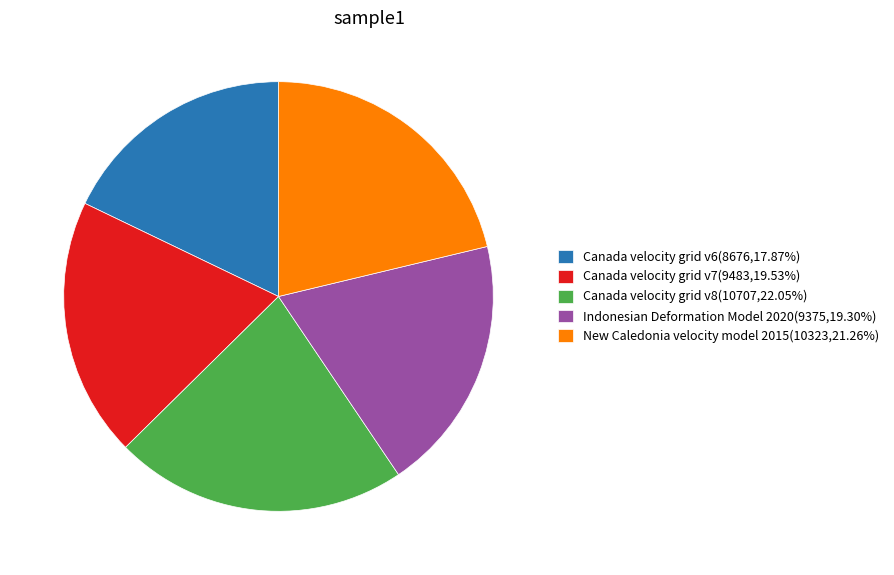

Is there a majority slice in this chart?

No